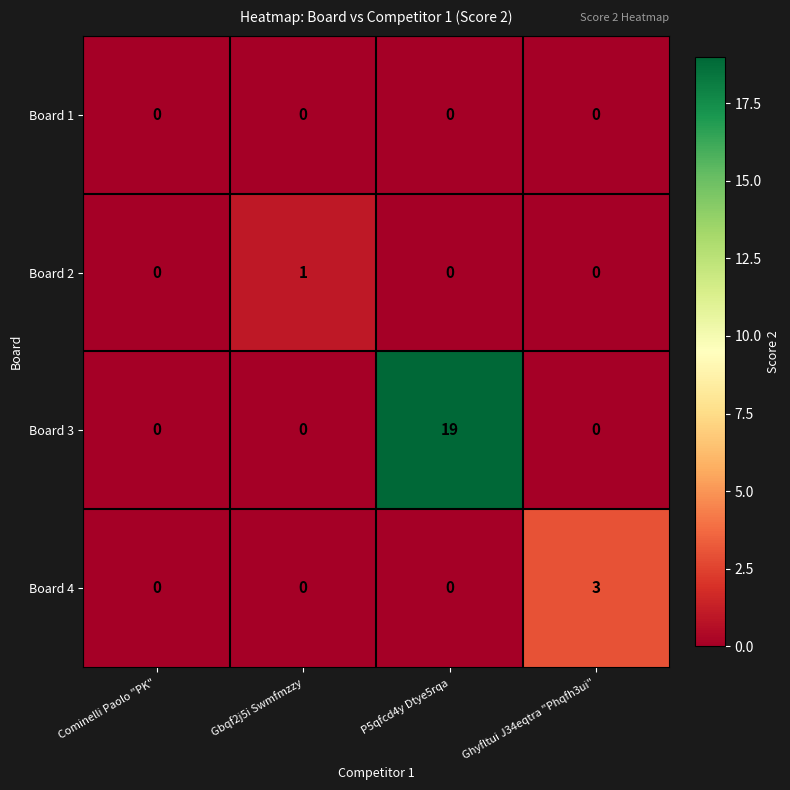

List the series in order of their peak value, lowest first.

Board 1, Board 2, Board 4, Board 3